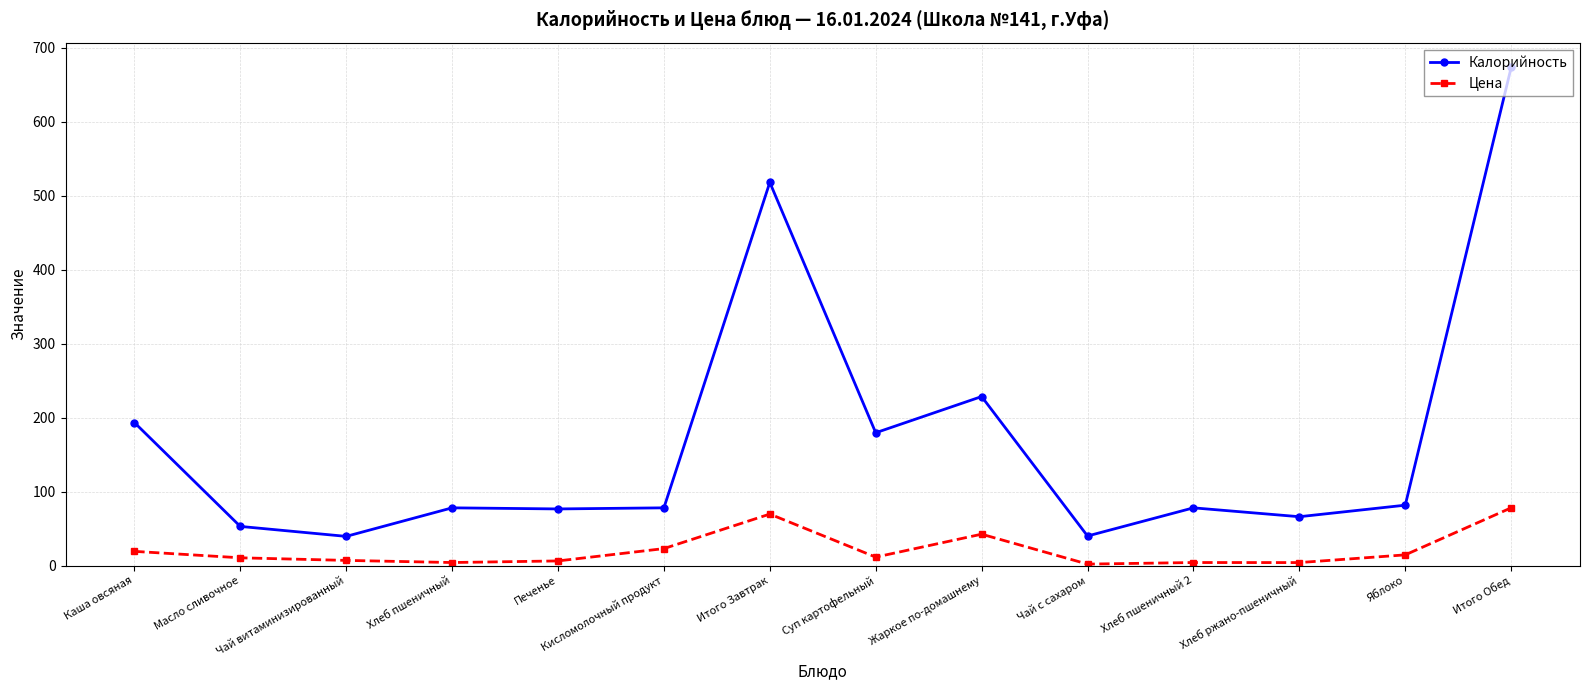

At Чай витаминизированный, list the series in order from largest to smallest.

Калорийность, Цена